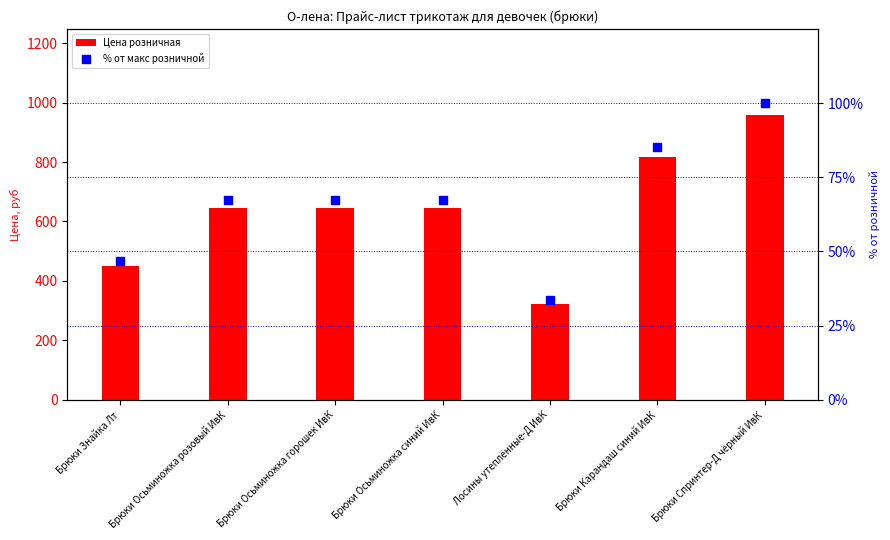

Which series reaches the maximum Y coordinate?

Цена розничная